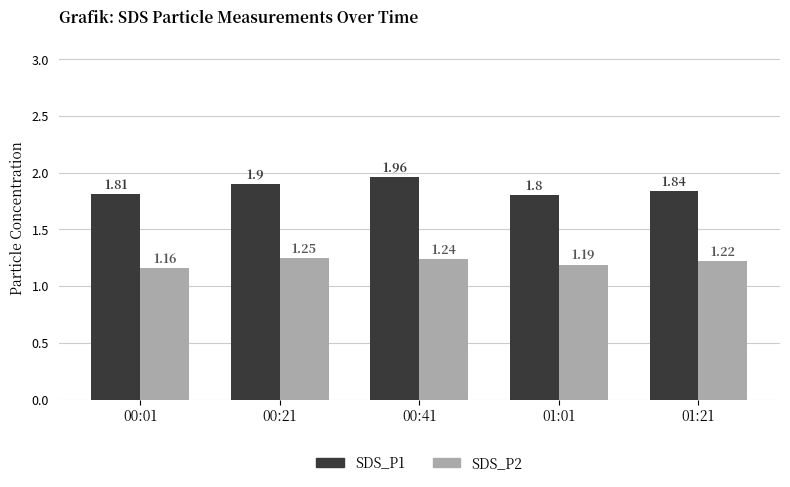

Is the value of SDS_P1 at 00:21 greater than the value of SDS_P2 at 00:21?

Yes